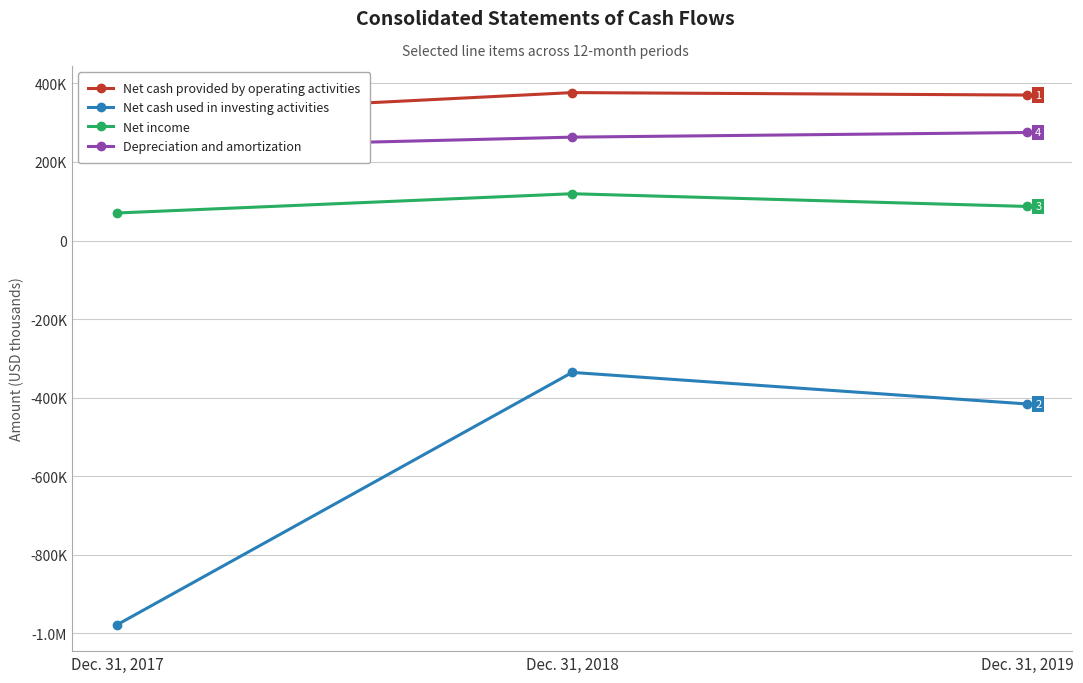

Where is Net cash used in investing activities nearest to the value -656792?

Dec. 31, 2019